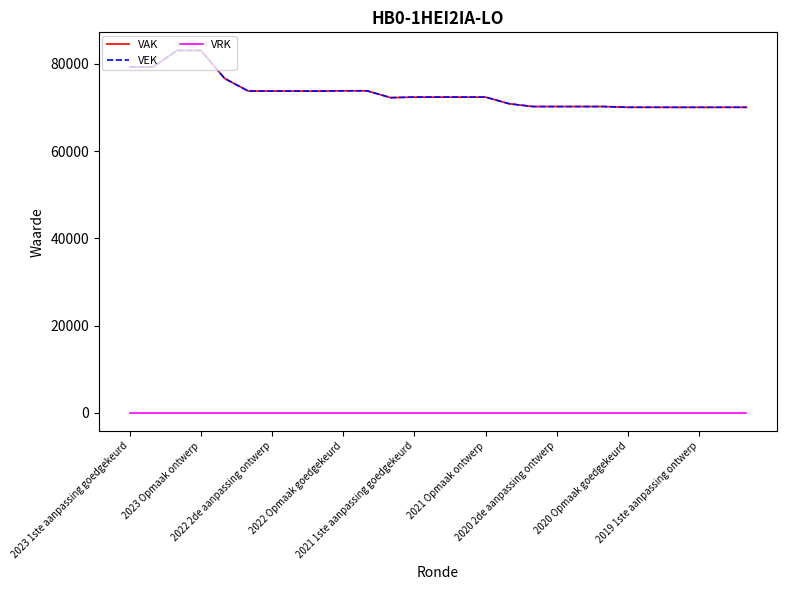

Is this an area chart (filled region under the line)?

No